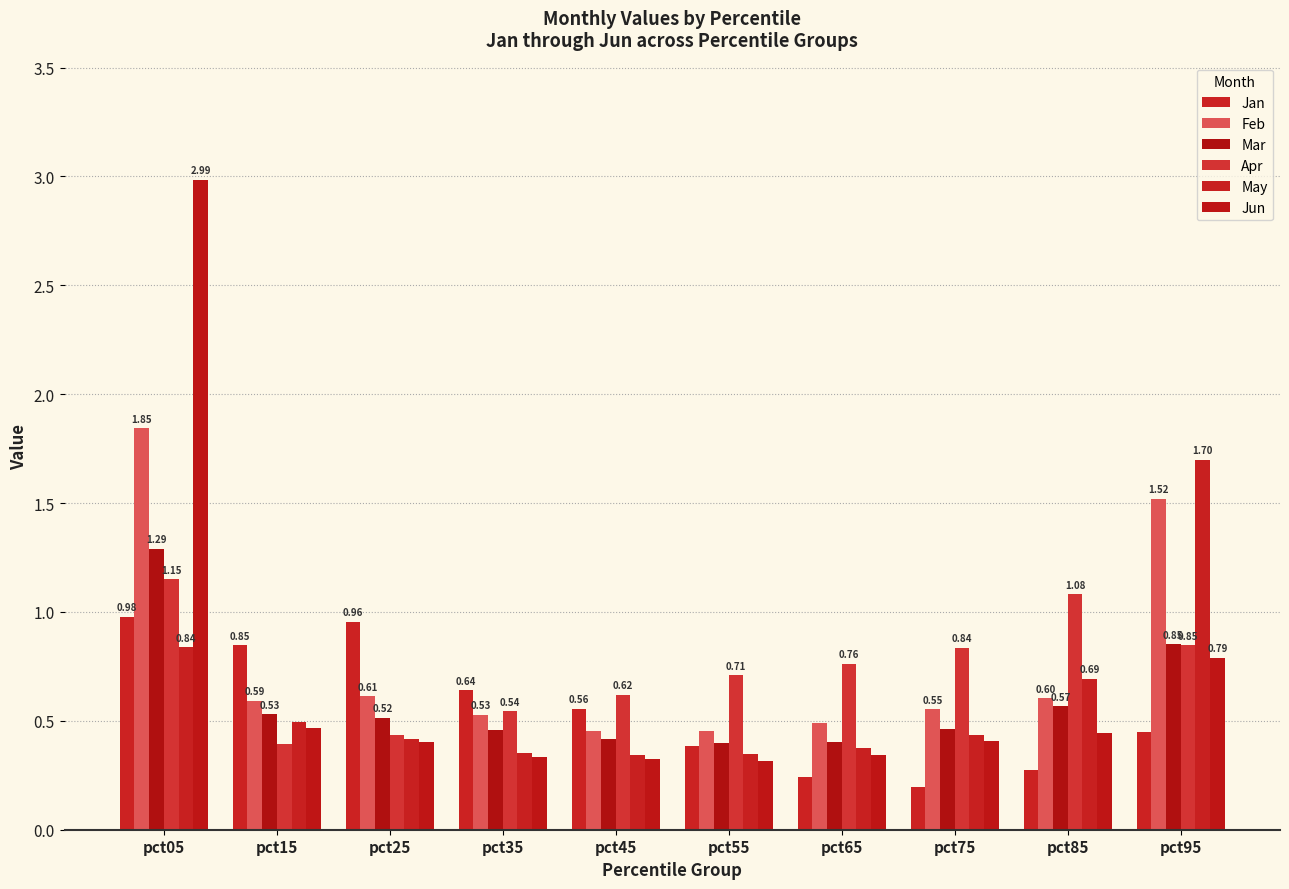

Reading left to right, what are all the values shown in this chart?

Jan: 1.0	0.8	1.0	0.6	0.6	0.4	0.2	0.2	0.3	0.4
Feb: 1.8	0.6	0.6	0.5	0.5	0.5	0.5	0.6	0.6	1.5
Mar: 1.3	0.5	0.5	0.5	0.4	0.4	0.4	0.5	0.6	0.9
Apr: 1.2	0.4	0.4	0.5	0.6	0.7	0.8	0.8	1.1	0.8
May: 0.8	0.5	0.4	0.4	0.3	0.3	0.4	0.4	0.7	1.7
Jun: 3.0	0.5	0.4	0.3	0.3	0.3	0.3	0.4	0.4	0.8